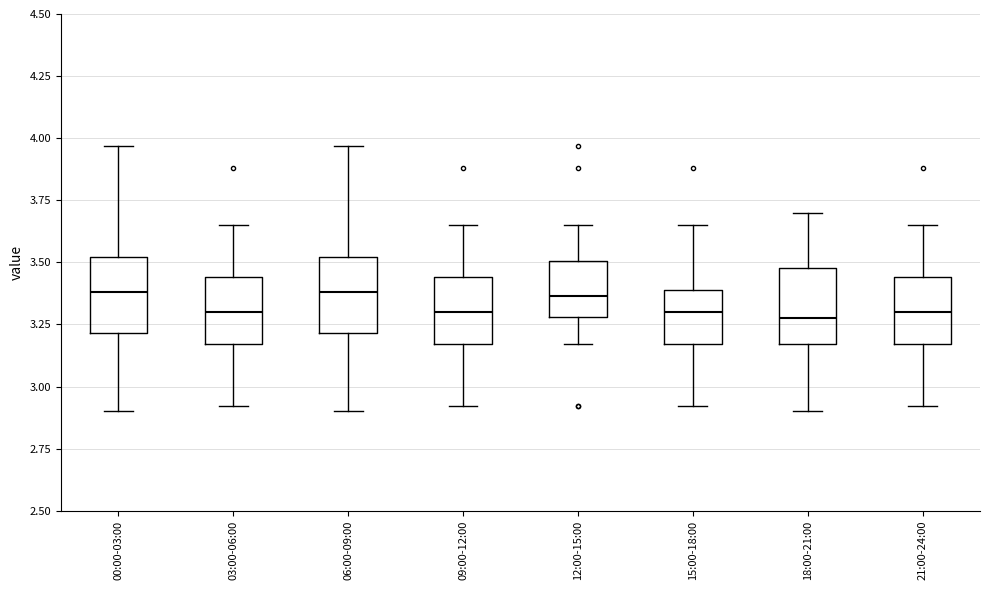

Reading left to right, transcribe this box plot: for each box, give where its median line is, the range the box spans, and where its two whiskers end, as read against the y-axis. The values are not printed on the chart, so give them approximately, as read against the axis.

00:00-03:00: median 3.40, box 3.20 to 3.50, whiskers 2.90 to 3.95
03:00-06:00: median 3.30, box 3.15 to 3.45, whiskers 2.90 to 3.65
06:00-09:00: median 3.40, box 3.20 to 3.50, whiskers 2.90 to 3.95
09:00-12:00: median 3.30, box 3.15 to 3.45, whiskers 2.90 to 3.65
12:00-15:00: median 3.35, box 3.30 to 3.50, whiskers 3.15 to 3.65
15:00-18:00: median 3.30, box 3.15 to 3.40, whiskers 2.90 to 3.65
18:00-21:00: median 3.30, box 3.15 to 3.50, whiskers 2.90 to 3.70
21:00-24:00: median 3.30, box 3.15 to 3.45, whiskers 2.90 to 3.65